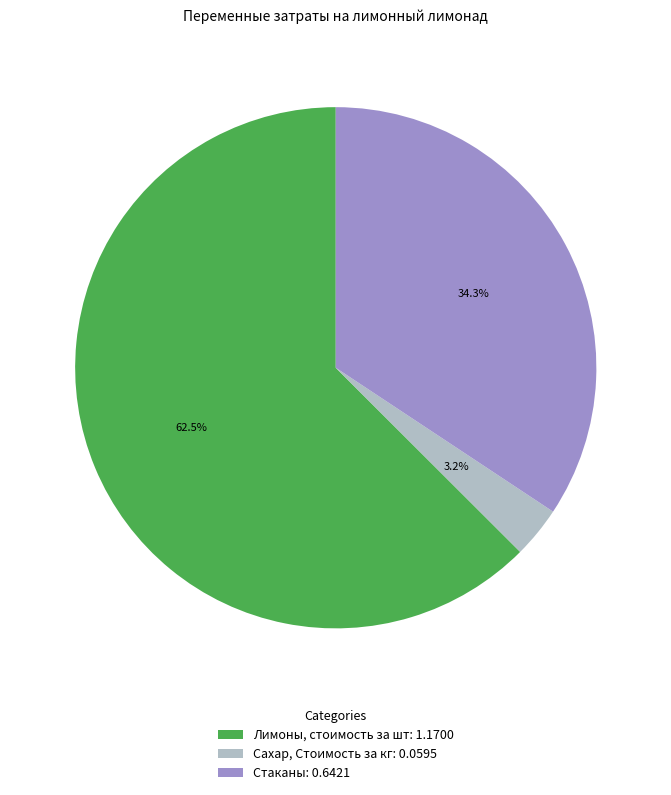

Which has a higher value, Лимоны, стоимость за шт: 1.1700 or Сахар, Стоимость за кг: 0.0595?

Лимоны, стоимость за шт: 1.1700